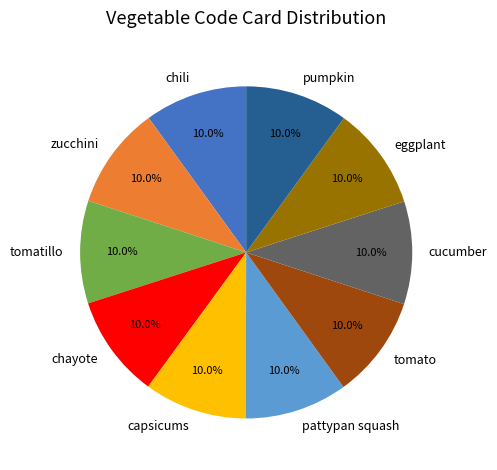

How many segments does this pie chart have?

10